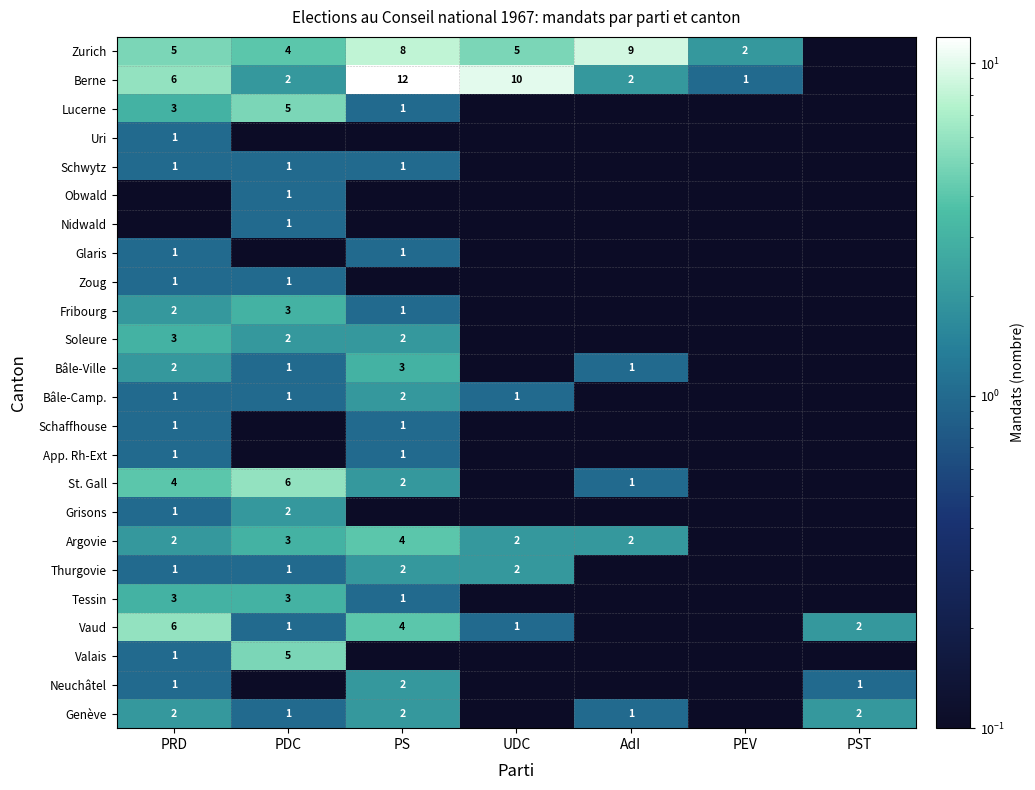

Is it true that Vaud equals 0.6 at PST?

False